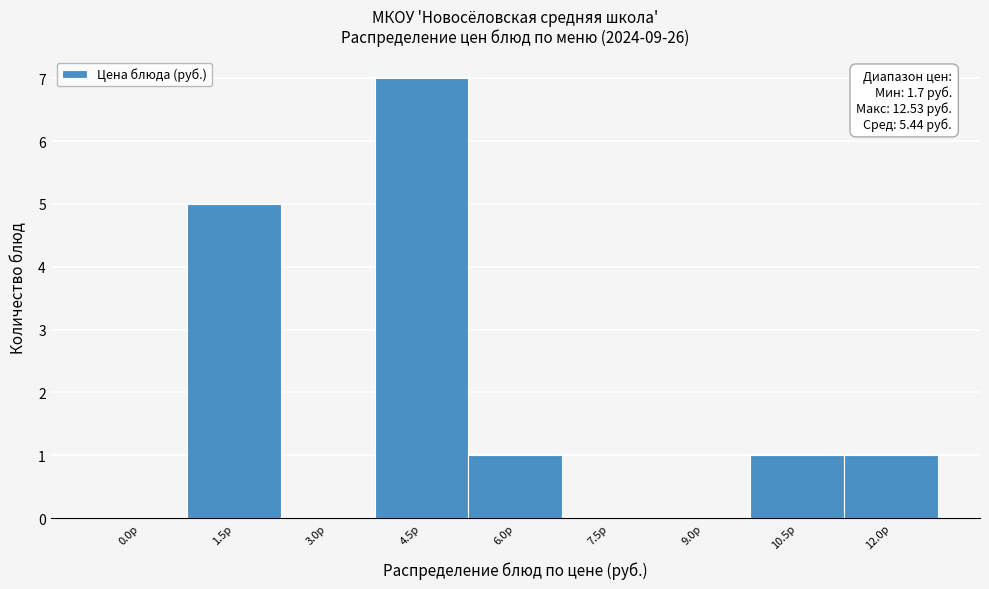

Reading left to right, transcribe all the data shown in this chart.

0.0р=0	1.5р=5	3.0р=0	4.5р=7	6.0р=1	7.5р=0	9.0р=0	10.5р=1	12.0р=1